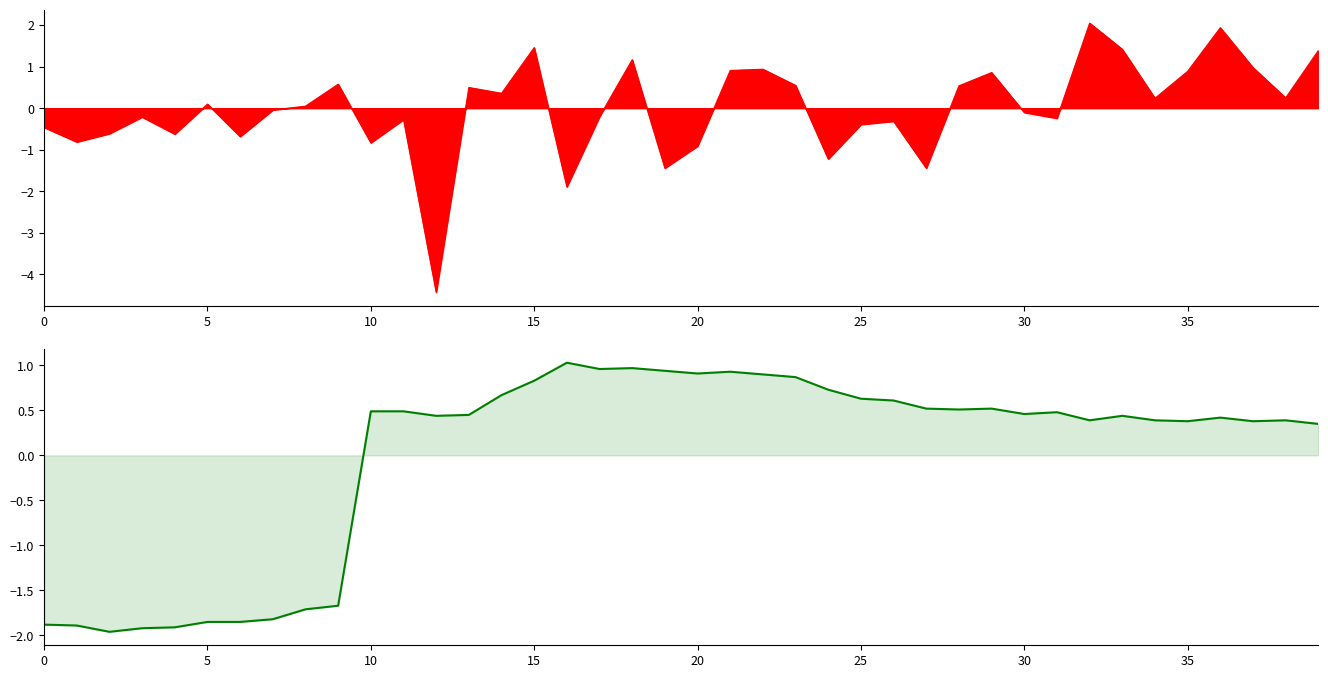

How many interior local peaks (higher than both neighbors) does the data have?

8